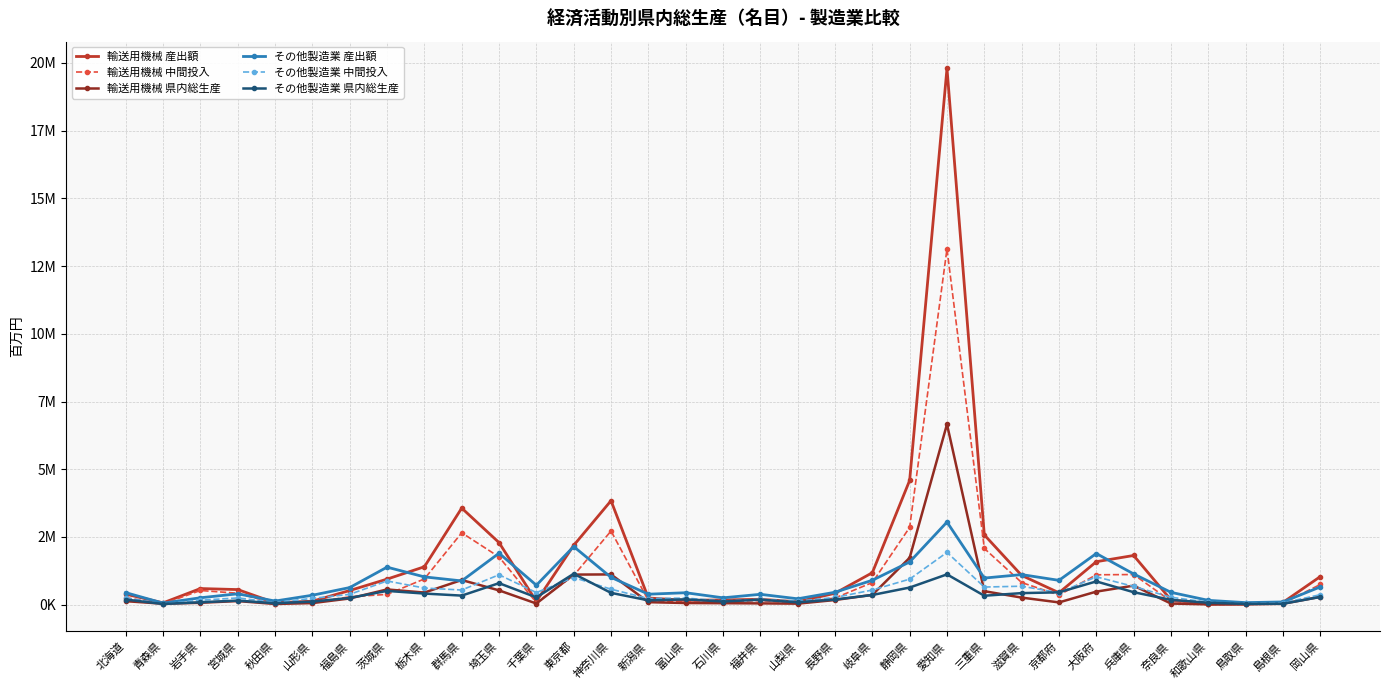

What are all the series names shown in the legend?

輸送用機械 産出額, 輸送用機械 中間投入, 輸送用機械 県内総生産, その他製造業 産出額, その他製造業 中間投入, その他製造業 県内総生産